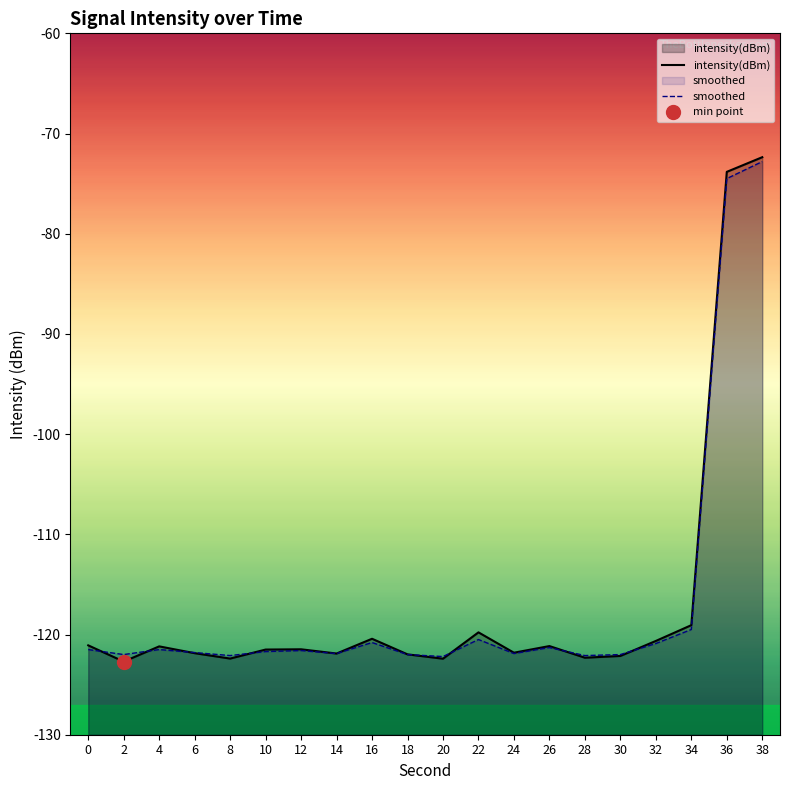

Reading left to right, extract all data points from this chart.

intensity(dBm): 0=-121.1	2=-122.7	4=-121.2	6=-121.9	8=-122.4	10=-121.5	12=-121.5	14=-121.9	16=-120.4	18=-122.0	20=-122.4	22=-119.8	24=-121.8	26=-121.2	28=-122.3	30=-122.1	32=-120.6	34=-119.1	36=-73.8	38=-72.4
smoothed: 0=-121.5	2=-122.0	4=-121.5	6=-121.8	8=-122.1	10=-121.7	12=-121.6	14=-121.9	16=-120.8	18=-122.0	20=-122.2	22=-120.5	24=-121.9	26=-121.3	28=-122.1	30=-122.0	32=-120.9	34=-119.5	36=-74.5	38=-72.8